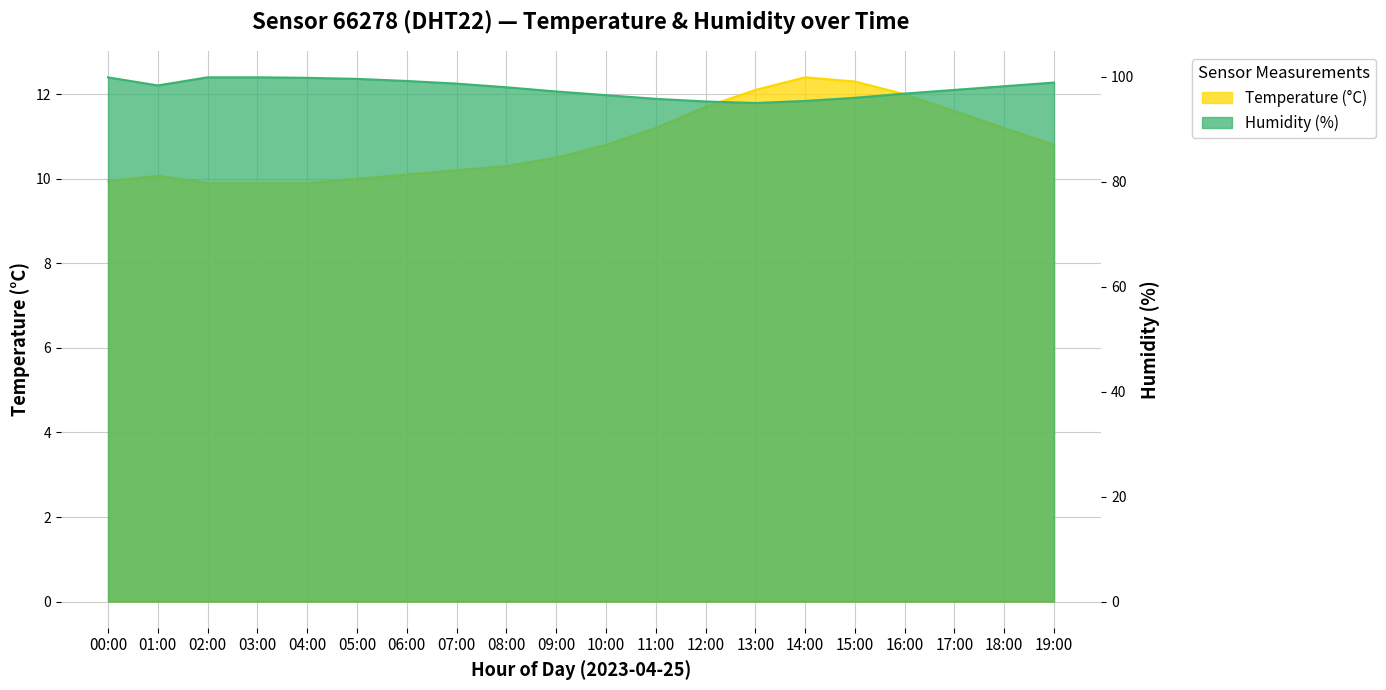

The chart shows a value of 16.7 at 11:00. True or false?

False